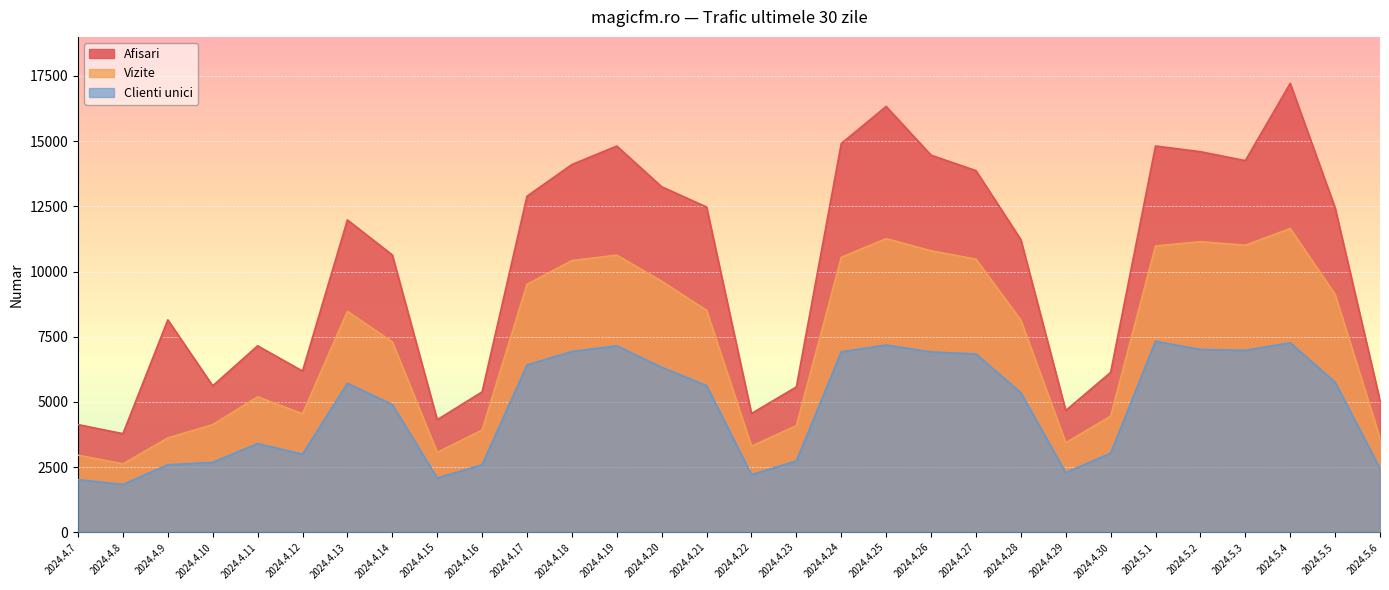

Reading left to right, list all the values displayed in this chart.

Afisari: 4130	3781	8147	5617	7152	6182	11979	10636	4317	5384	12890	14104	14814	13252	12474	4555	5574	14911	16332	14463	13871	11225	4670	6132	14815	14597	14254	17218	12444	5050
Vizite: 2958	2623	3618	4126	5195	4546	8474	7303	3063	3921	9512	10420	10629	9629	8514	3303	4086	10544	11263	10795	10476	8134	3432	4453	10981	11147	11011	11650	9125	3606
Clienti unici: 2018	1833	2590	2682	3402	2995	5713	4900	2081	2591	6418	6935	7151	6330	5625	2209	2736	6919	7181	6916	6839	5353	2288	3033	7328	7010	6977	7268	5755	2449